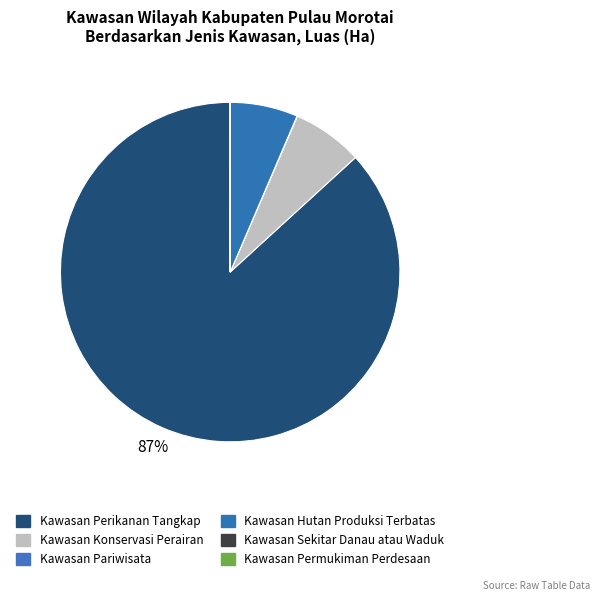

What percentage do Kawasan Konservasi Perairan and Kawasan Permukiman Perdesaan together represent?

6.7%